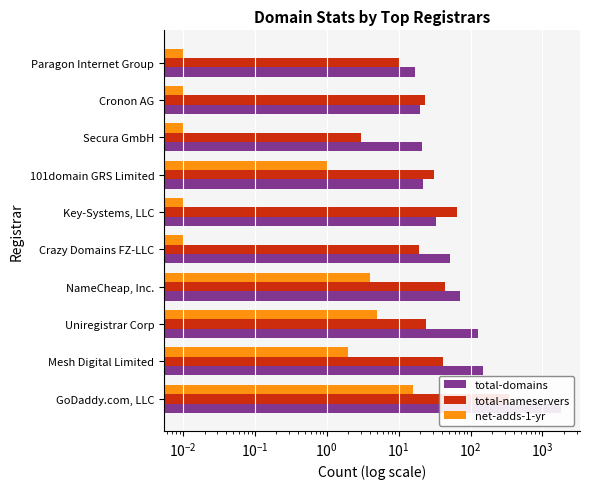

Does the chart contain stacked bars?

No